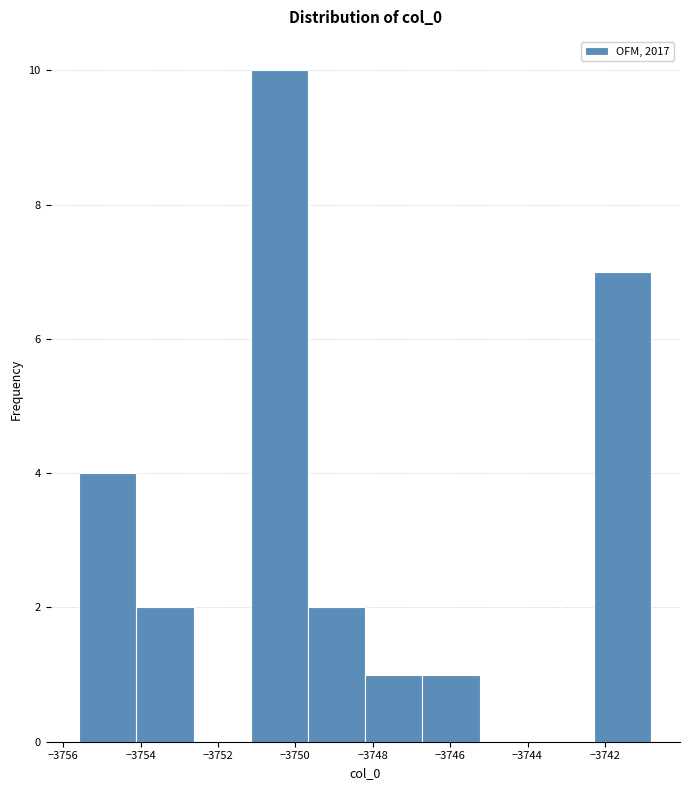

What is the height of the bar covering -3748.2 to -3746.8 on the x-axis? Neither the bar edges nor the heights are printed on the chart, so give them approximately, as read against the axes.

1